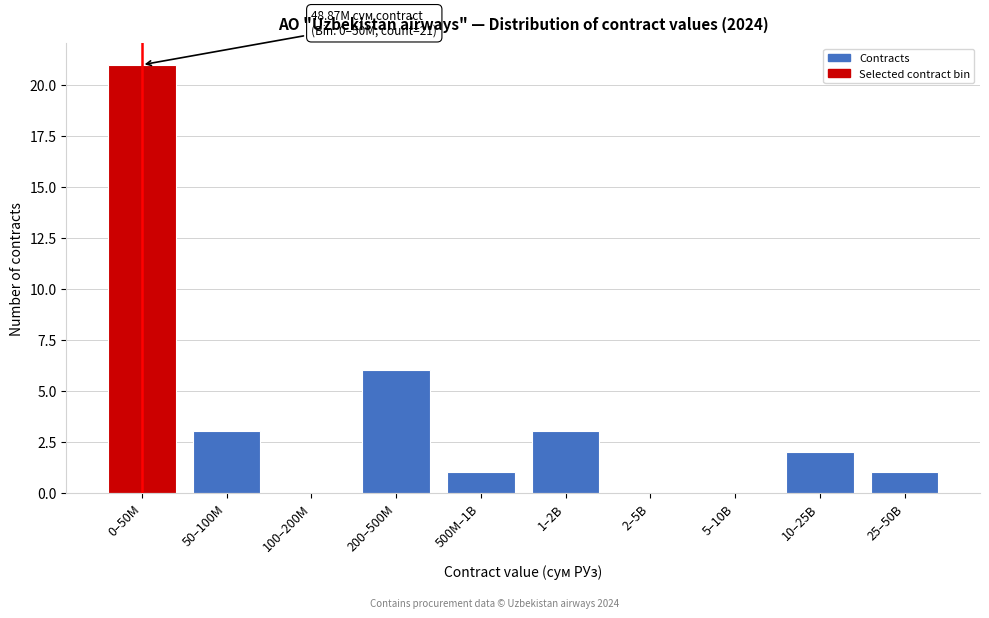

Reading left to right, list all the values displayed in this chart.

0–50M=21	50–100M=3	100–200M=0	200–500M=6	500M–1B=1	1–2B=3	2–5B=0	5–10B=0	10–25B=2	25–50B=1